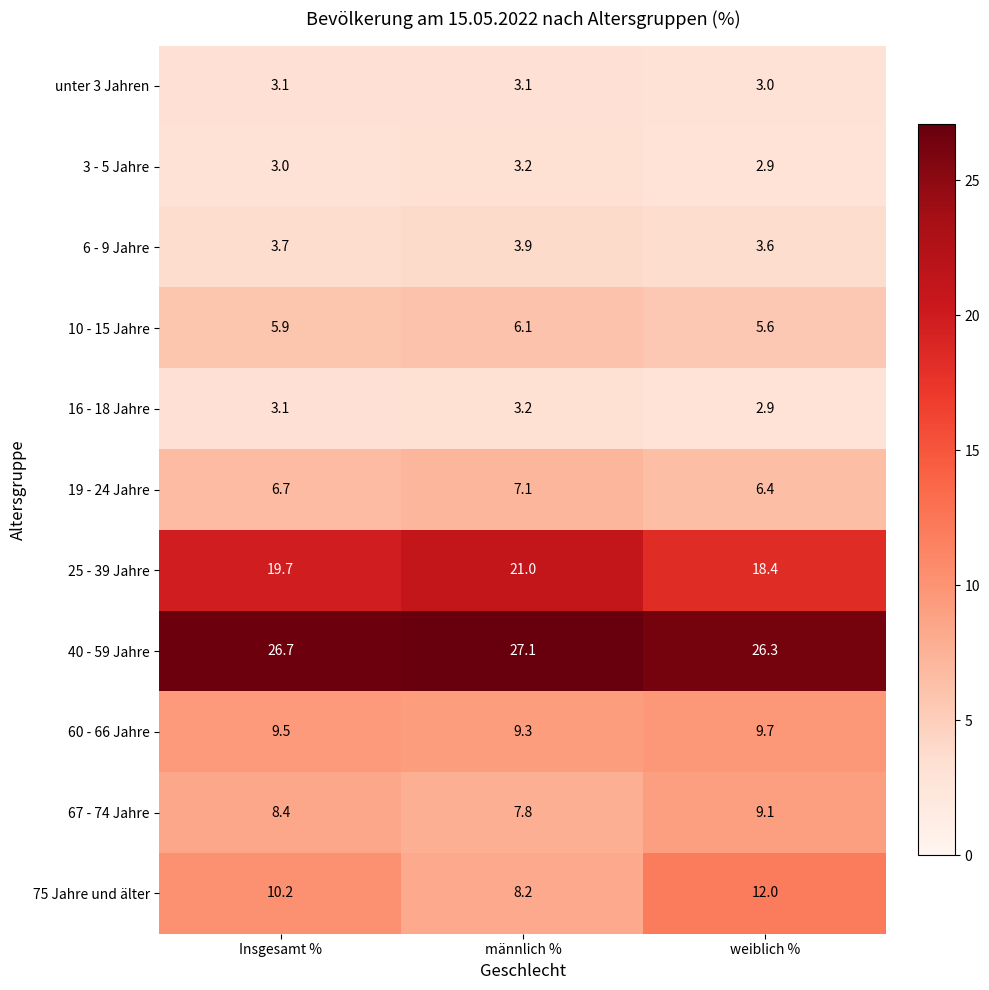

The unter 3 Jahren series shows 3.1 at Insgesamt %. True or false?

True